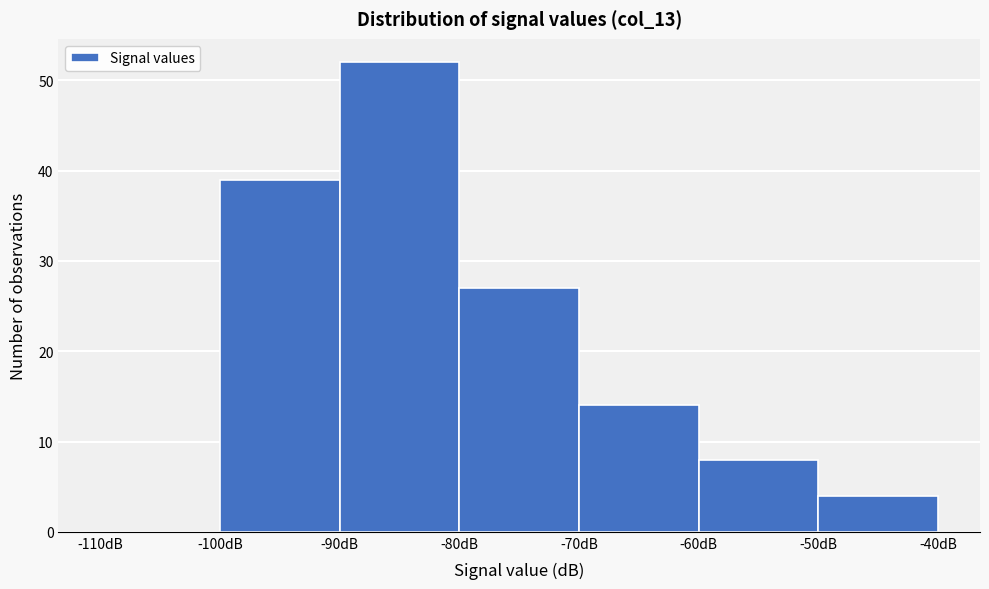

How tall is the bar that spans -80 to -70 on the x-axis? The values are not printed on the chart, so give them approximately, as read against the axis.

27